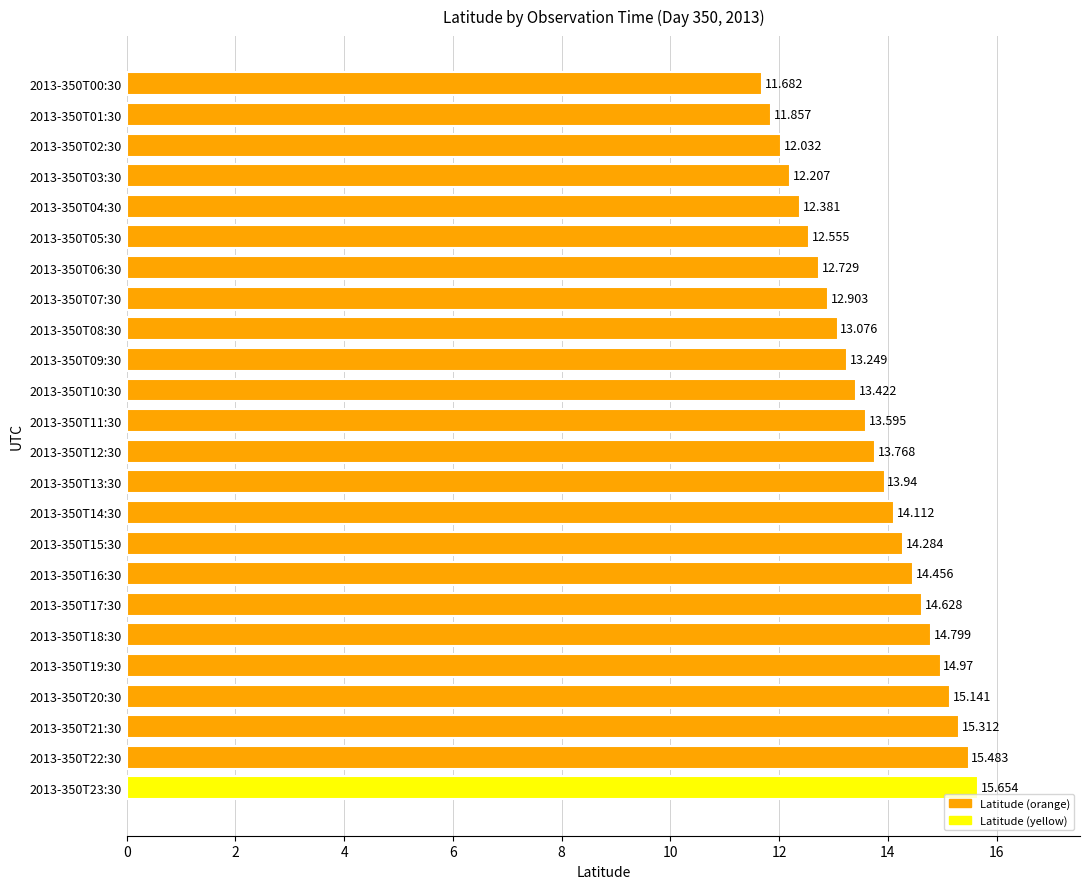

How many data points are above 13?

16